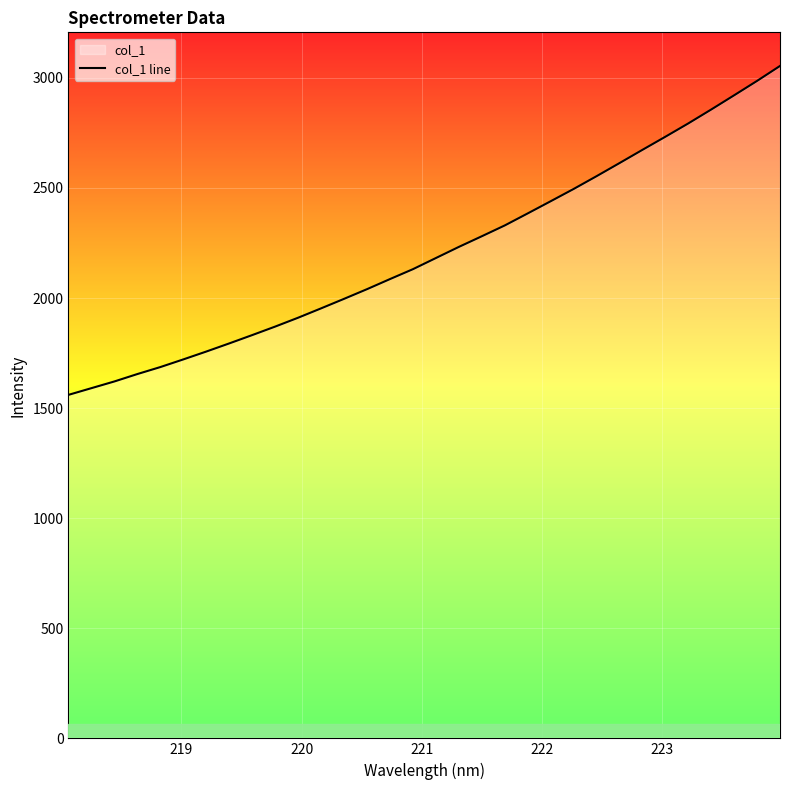

What is the greatest value displayed?

3054.0